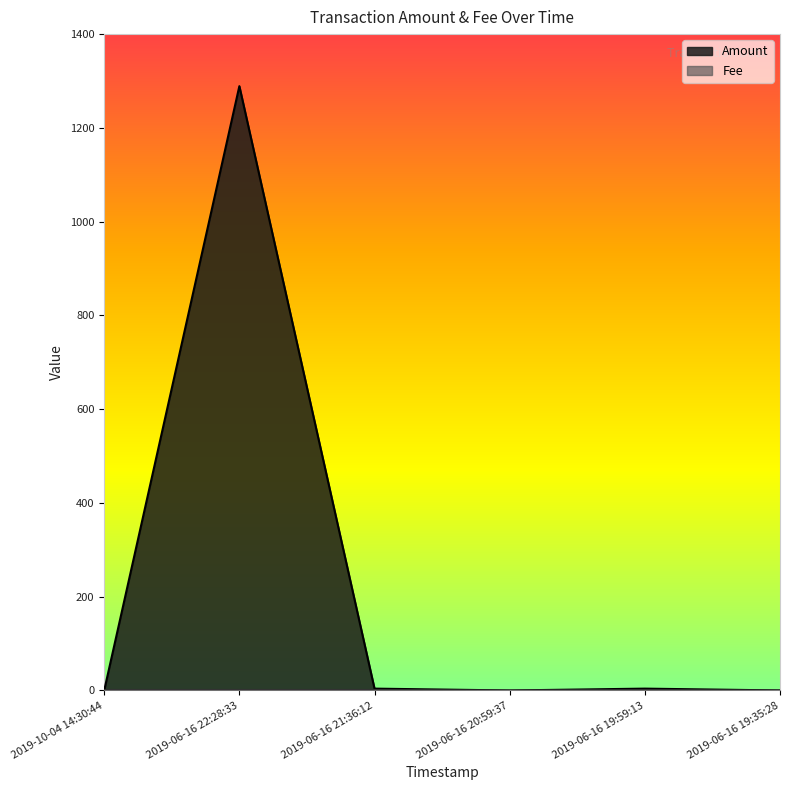

Where is Amount nearest to the value 644?

2019-06-16 21:36:12